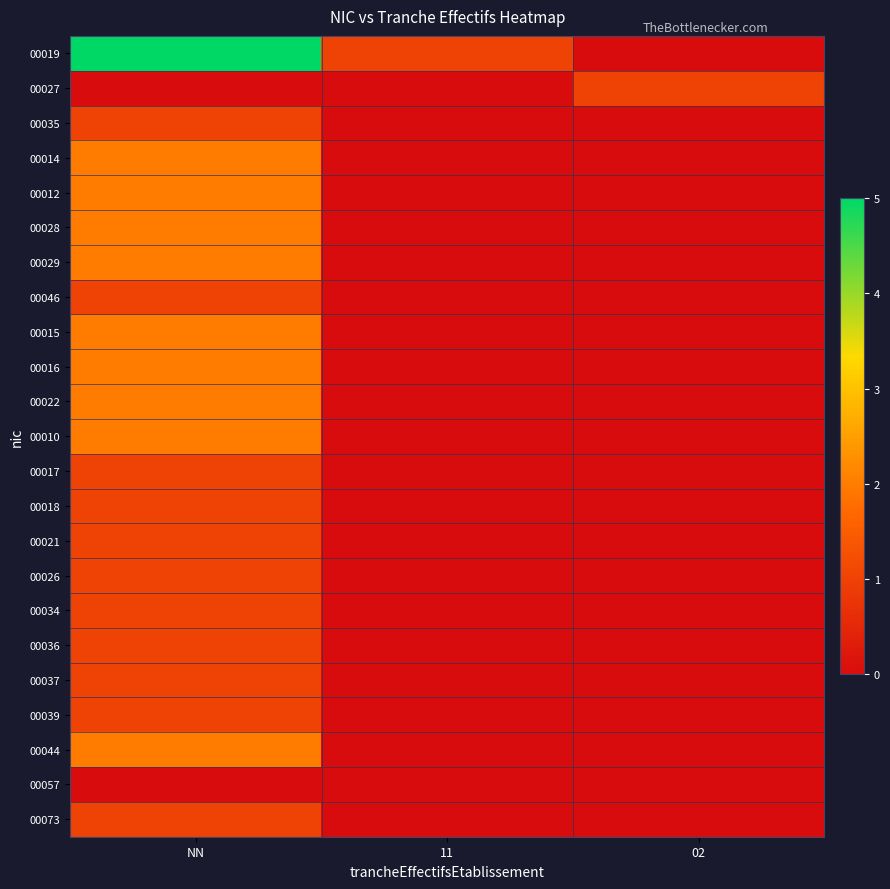

At which category is the sum across all series the highest?

NN